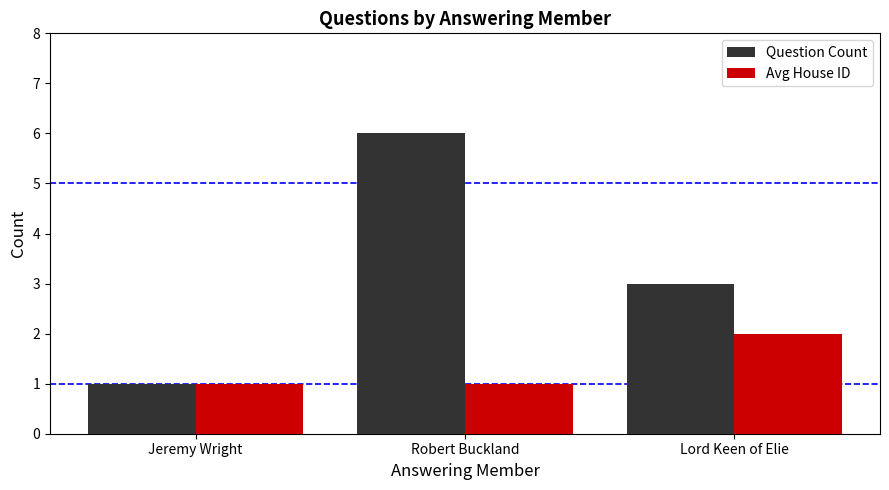

What is the approximate value of Question Count at Lord Keen of Elie?

3